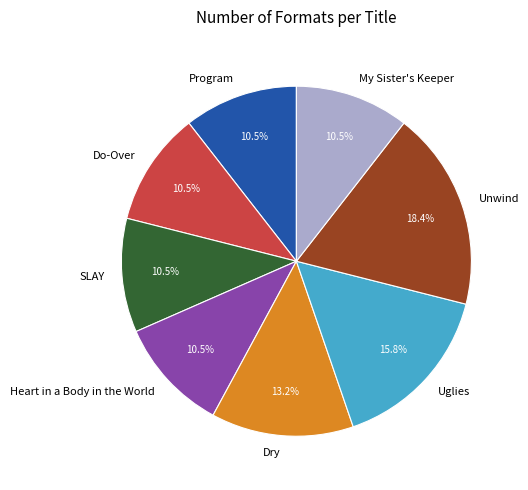

Do Dry and My Sister's Keeper together represent more than half of the pie?

No